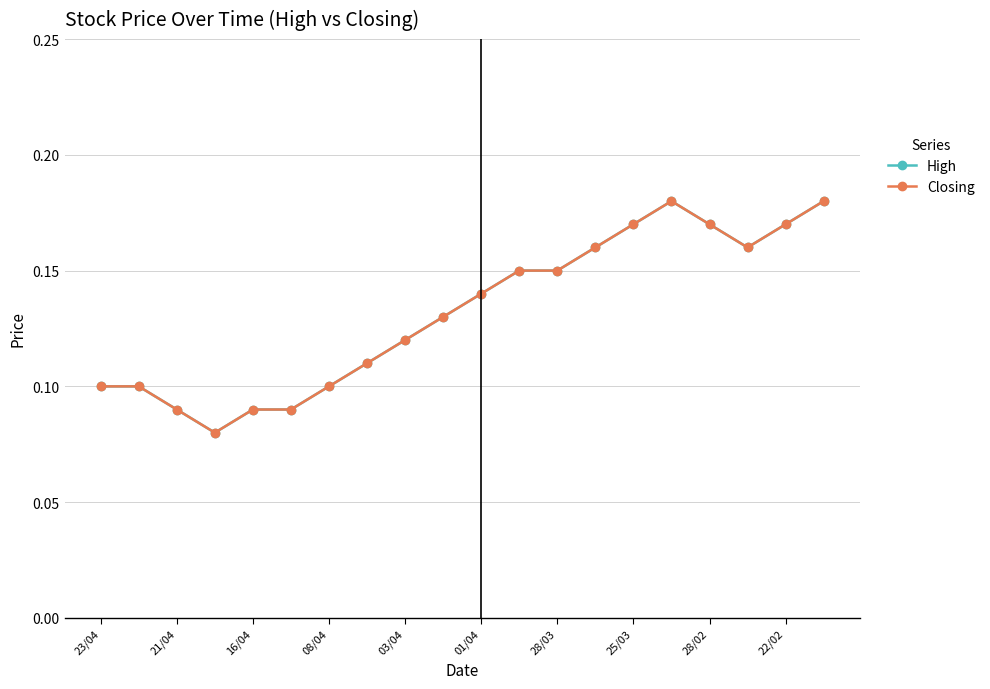

How many lines are shown in the chart?

2